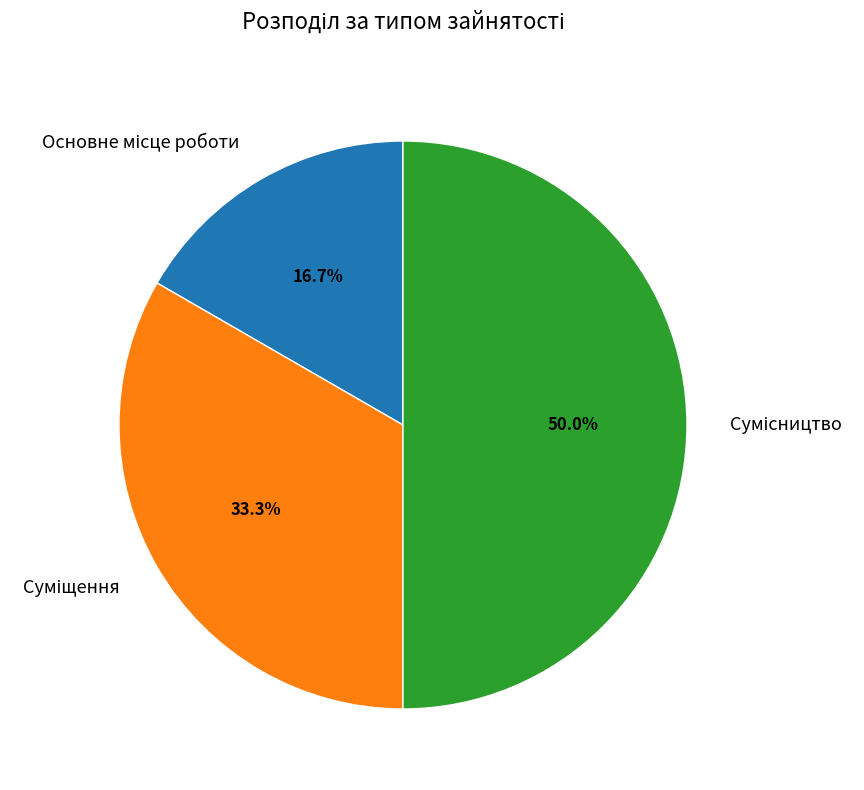

How many slices are in this pie chart?

3